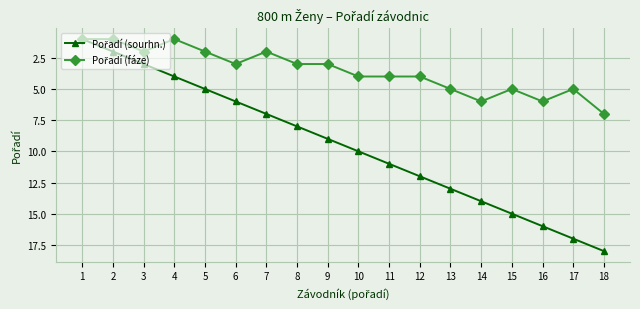

At which category is the sum across all series the highest?

18